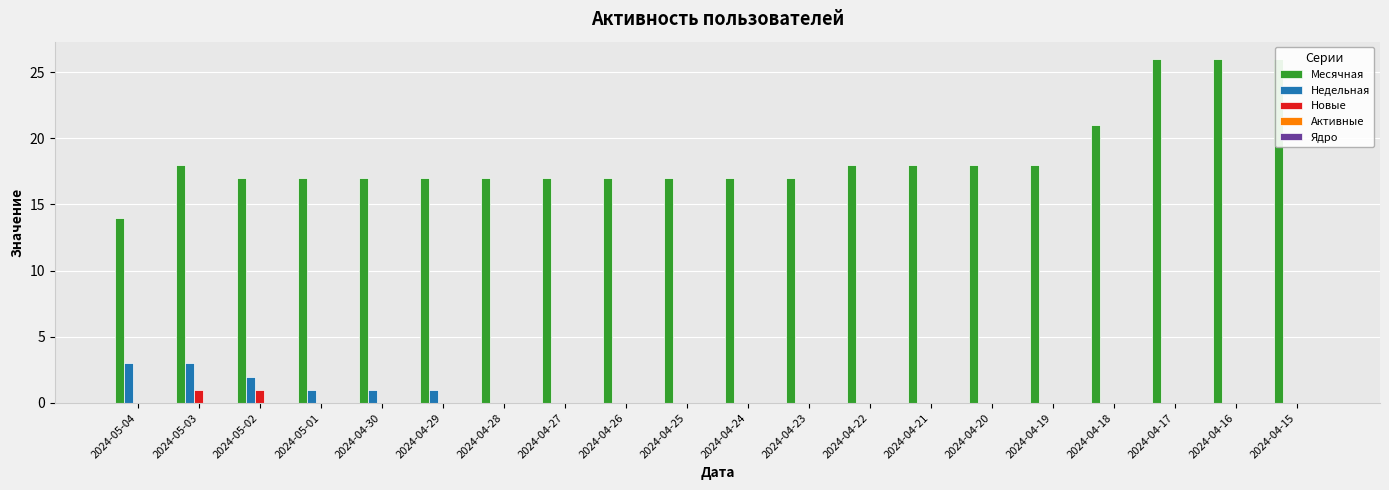

Count the number of data series in this chart.

5